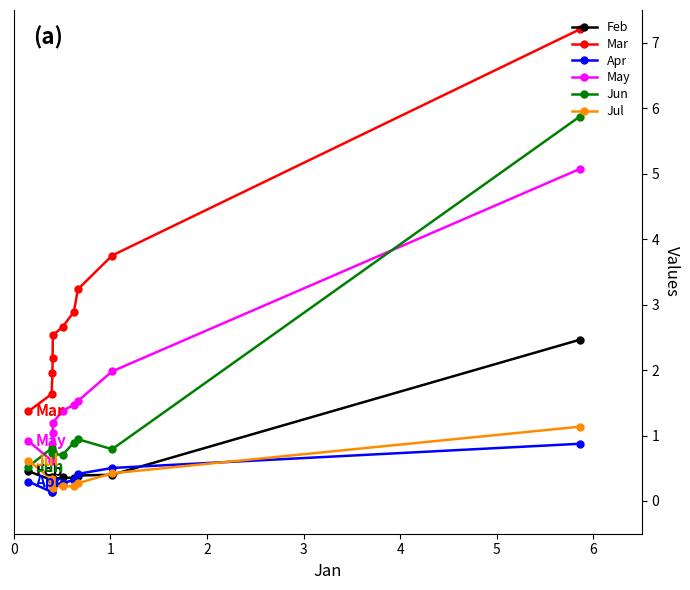

What are all the series names shown in the legend?

Feb, Mar, Apr, May, Jun, Jul